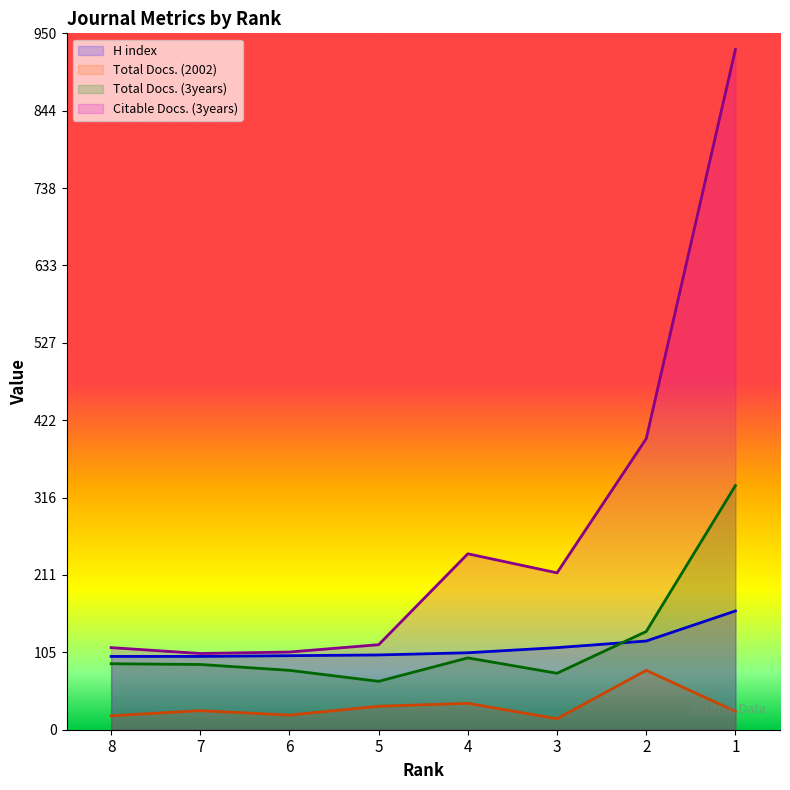

List the labels in order of Total Docs. (2002) value, smallest first.

3, 8, 6, 1, 7, 5, 4, 2